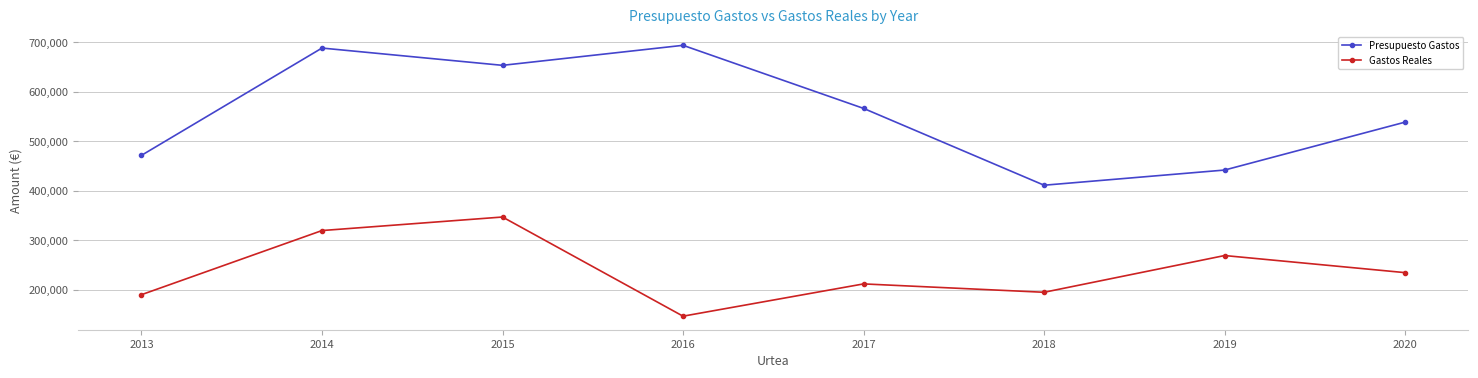

Rank the series by their average value, from highest to lowest.

Presupuesto Gastos, Gastos Reales